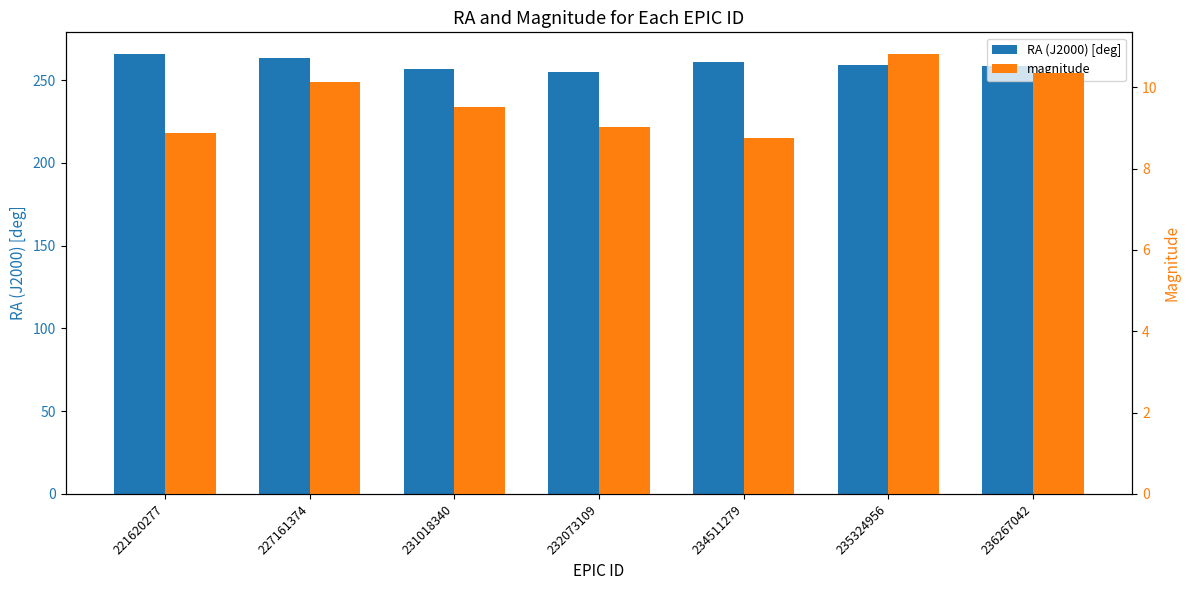

What is the value of the RA (J2000) [deg] bar at the 4th from the left?

255.2